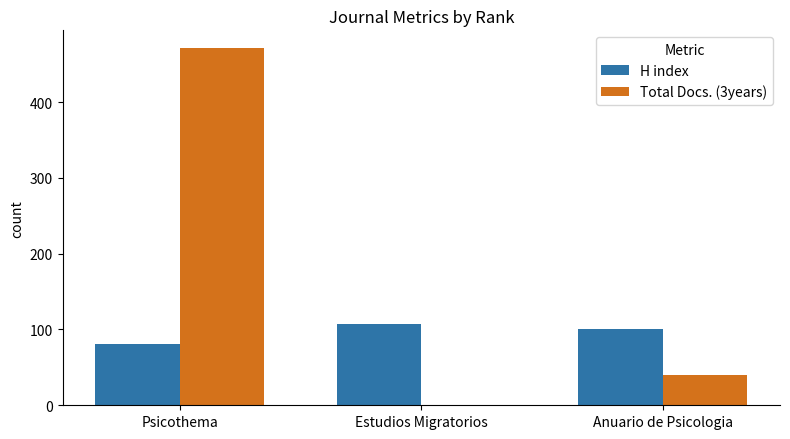

Which series has the widest spread of values?

Total Docs. (3years)